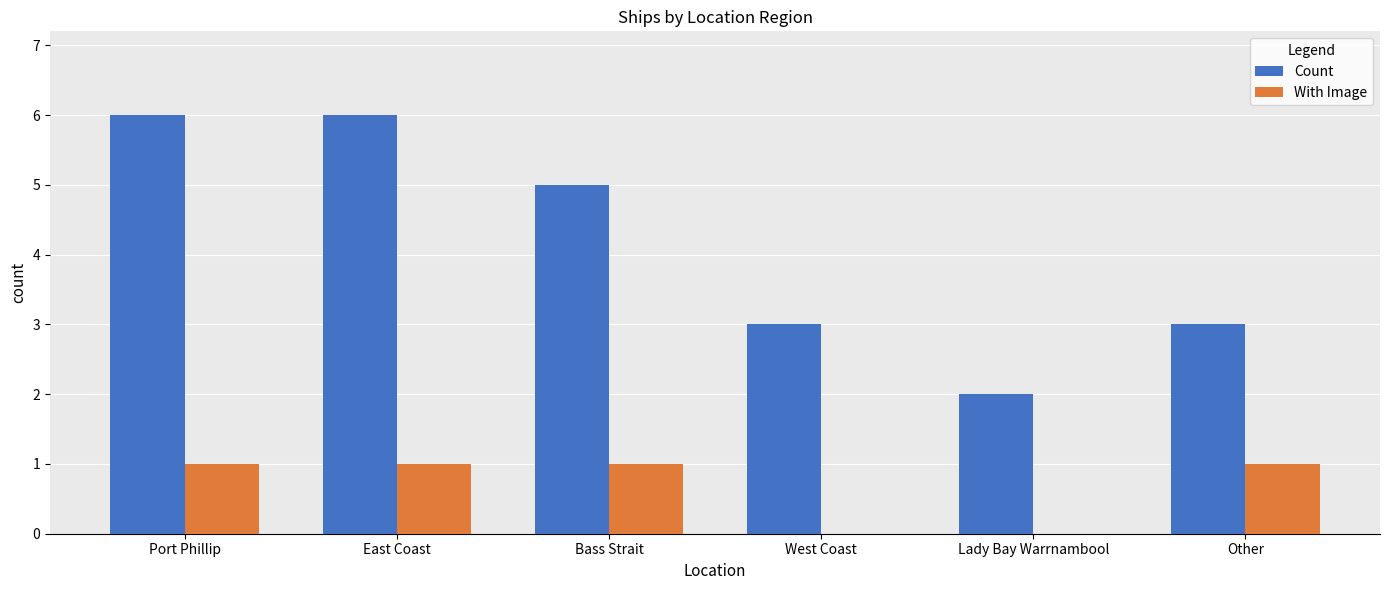

How many categories are shown in the chart?

6